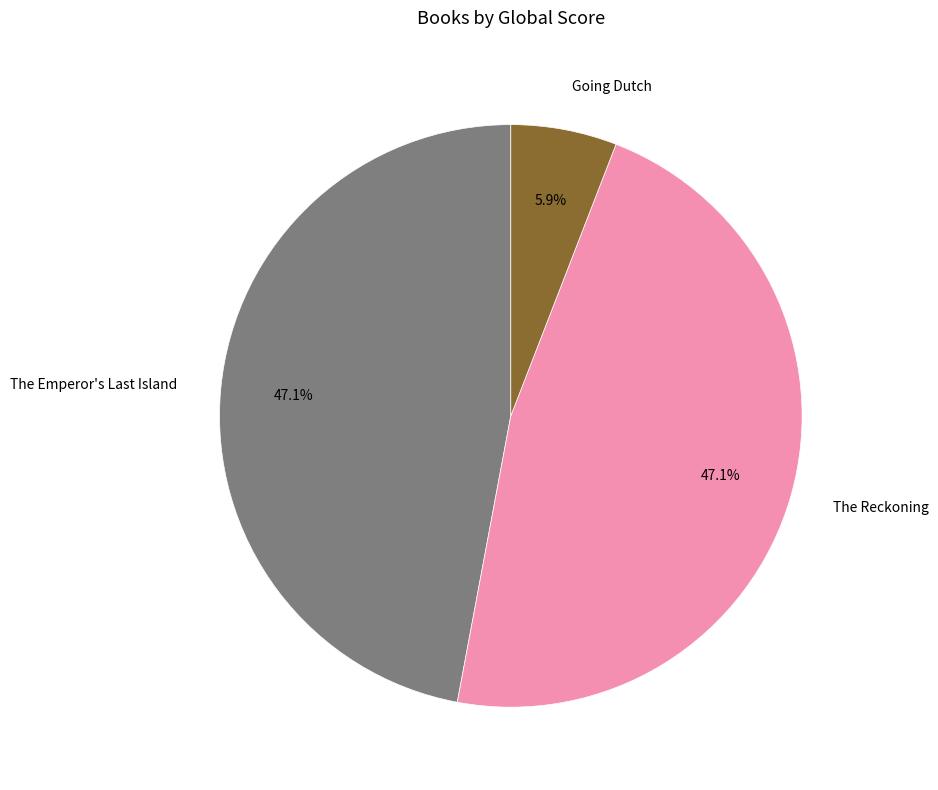

Is it true that Going Dutch is 6% of the pie?

True